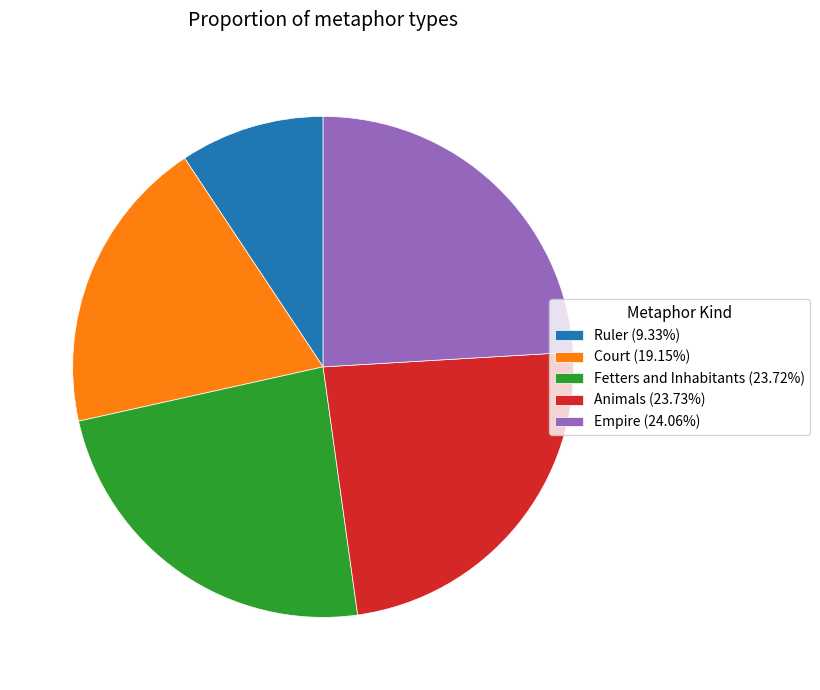

Does Ruler account for over 50% of the chart?

No